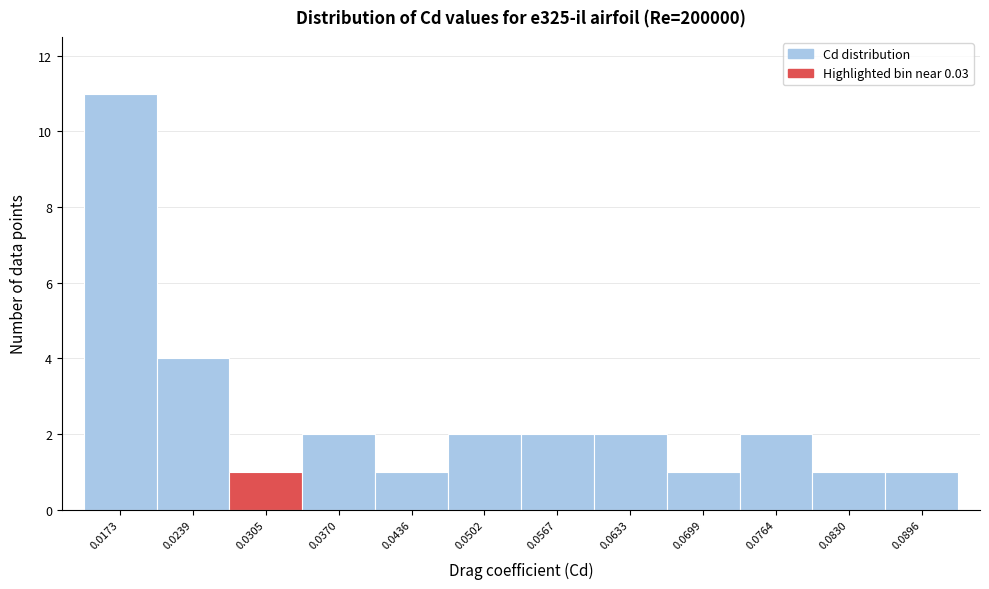

Over which range of the x-axis is the bar tallest?

0.014 to 0.021